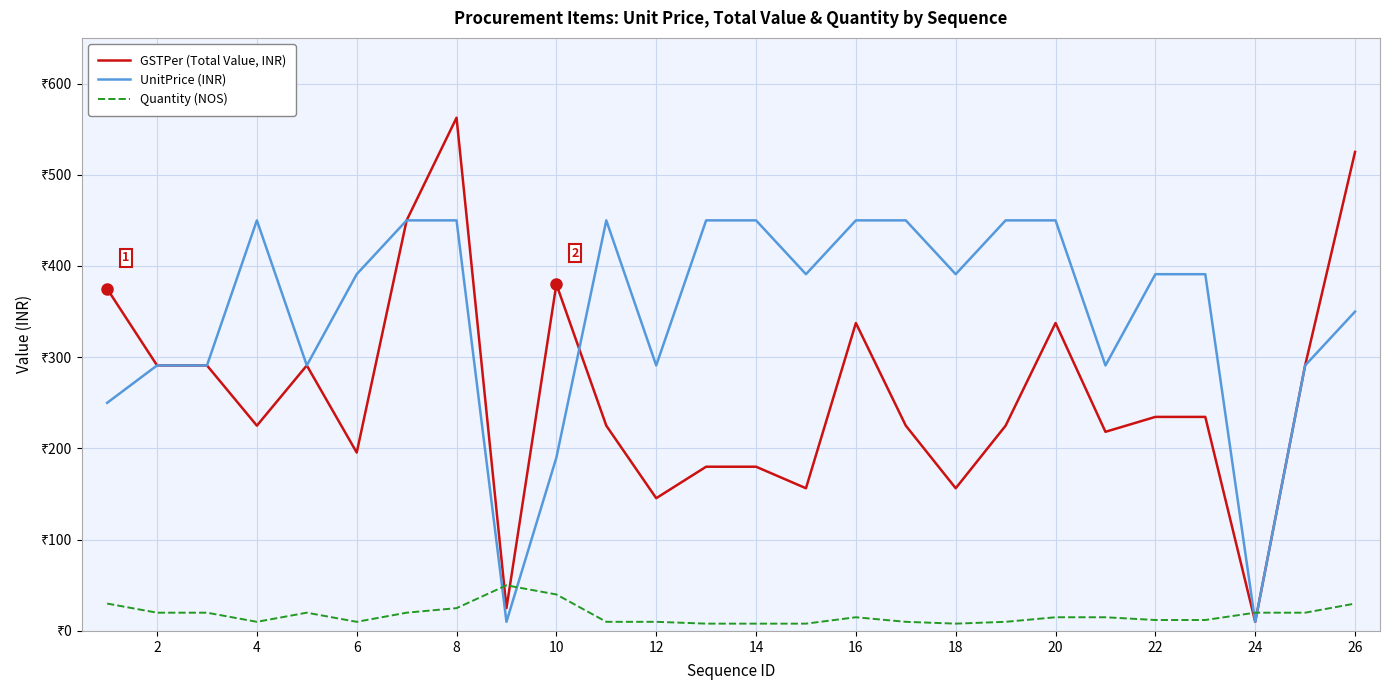

What is the average value of the UnitPrice (INR) series?

346.6